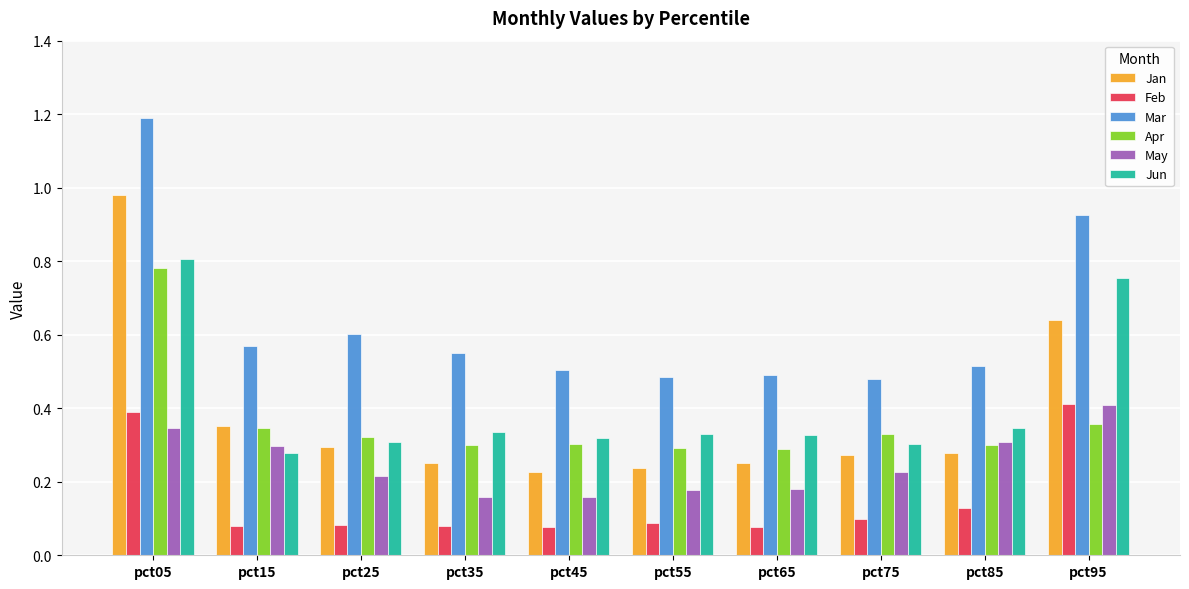

What is the sum of all Feb values?

1.5